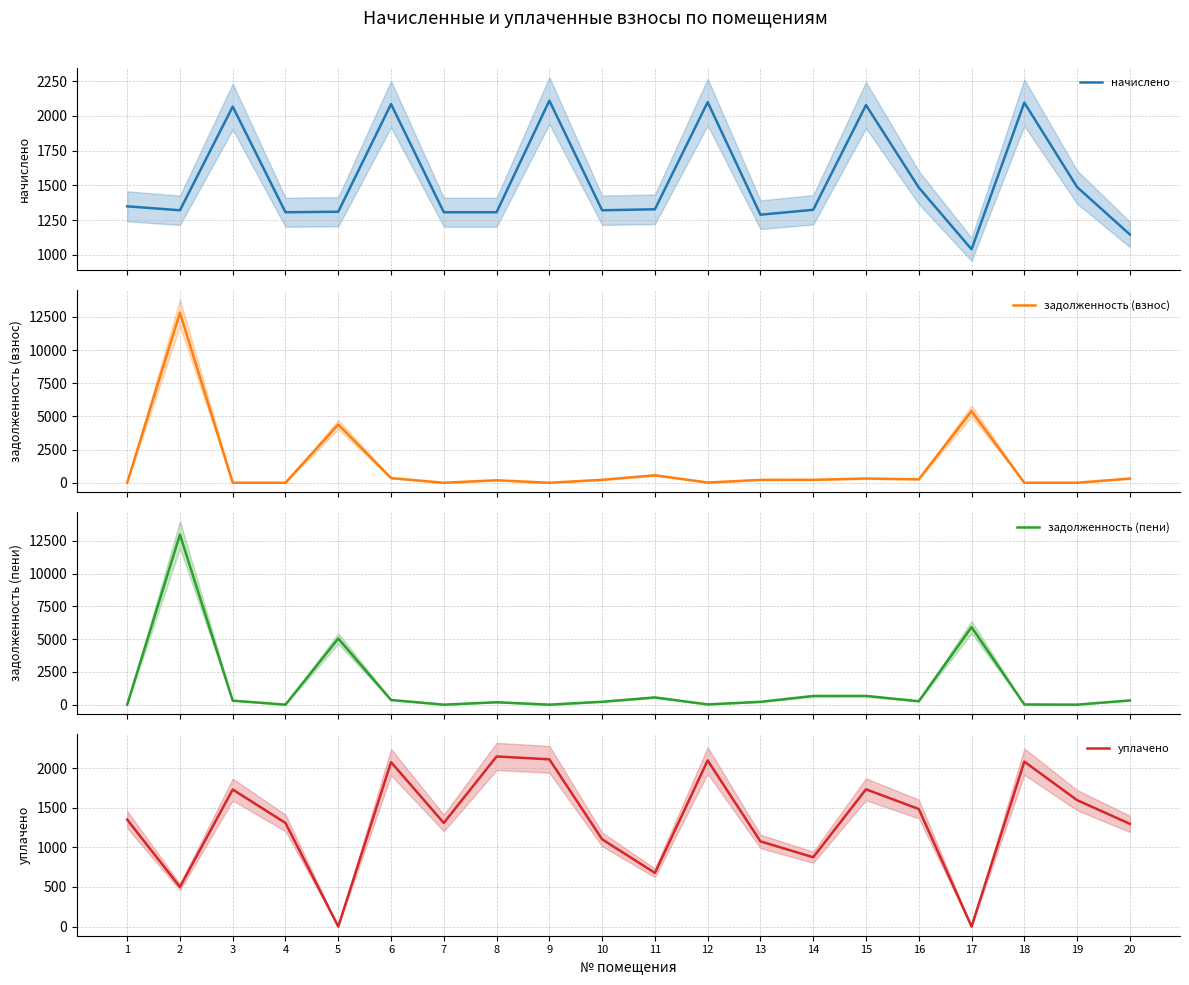

Is it true that задолженность (пени) equals 180.4 at 16?

False